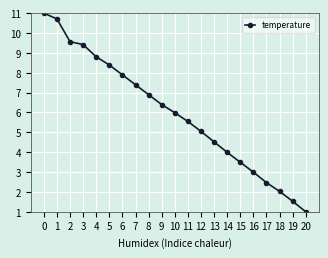

Reading left to right, what are all the values shown in this chart?

11.0	10.7	9.6	9.4	8.8	8.4	7.9	7.4	6.9	6.4	6.0	5.5	5.0	4.5	4.0	3.5	3.0	2.5	2.0	1.5	1.0